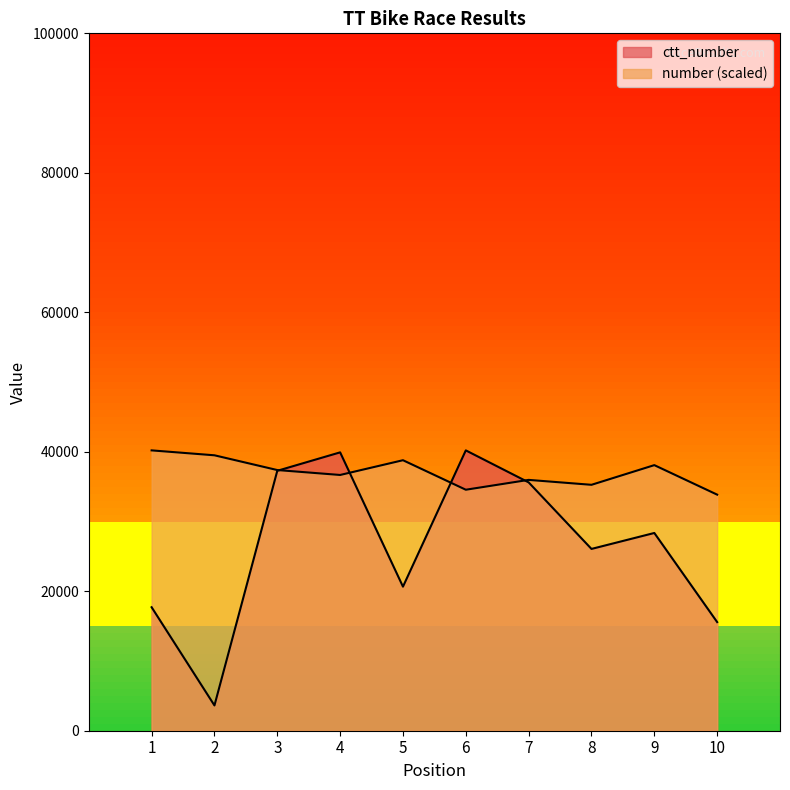

True or false: ctt_number and number cross at least once.

True